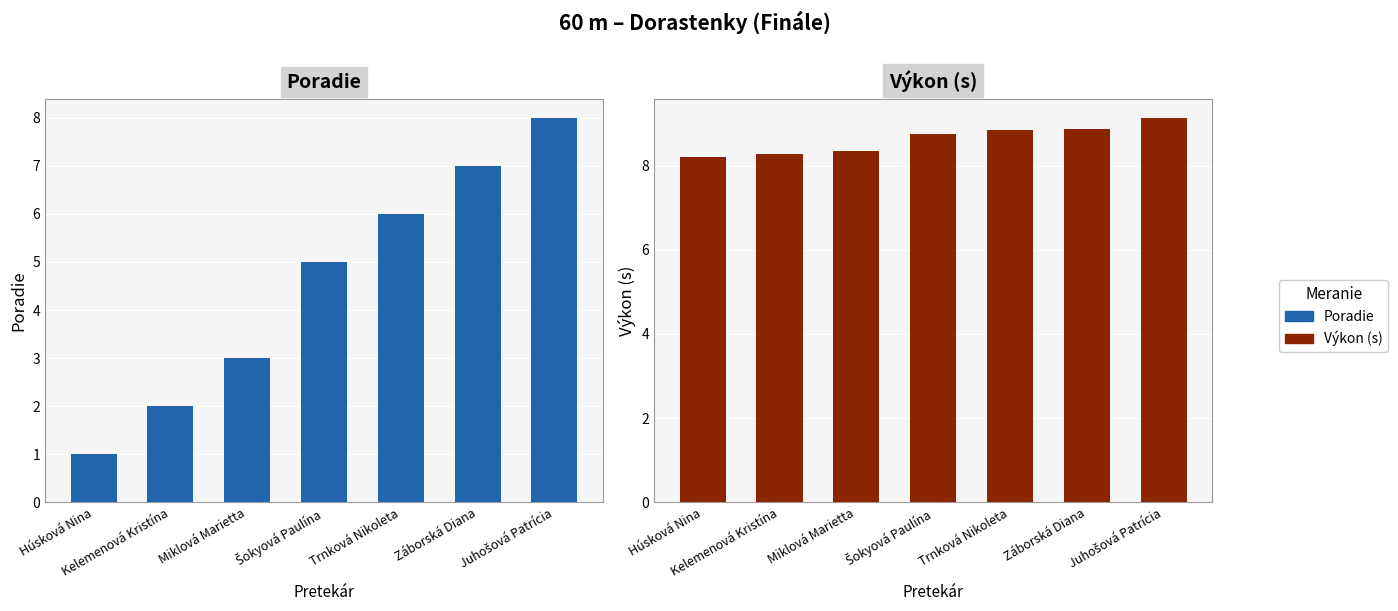

How many data points in Poradie are less than 5?

3